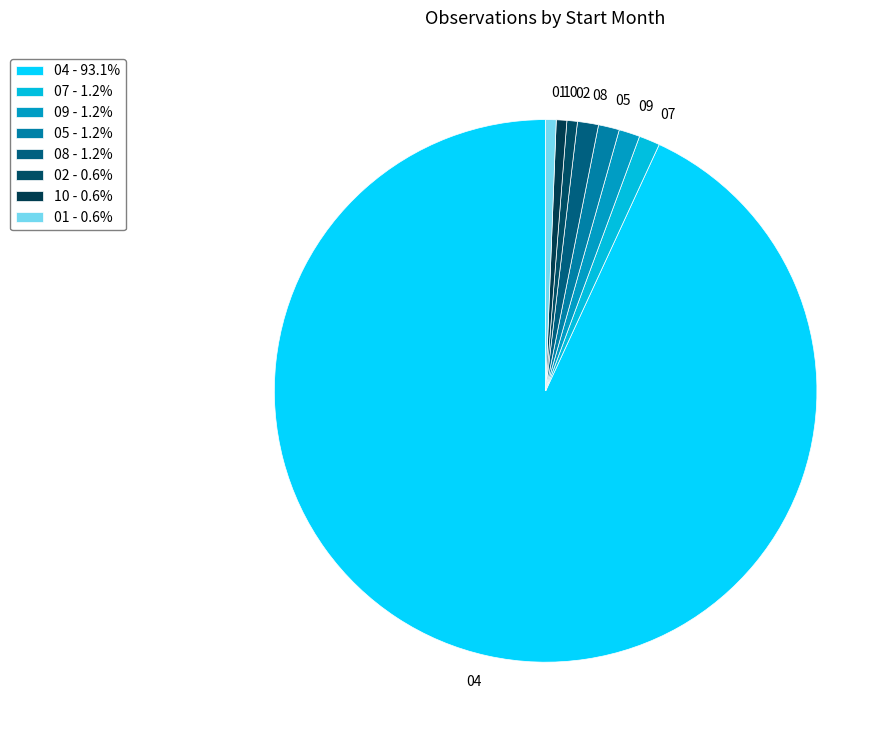

How many slices are in this pie chart?

8